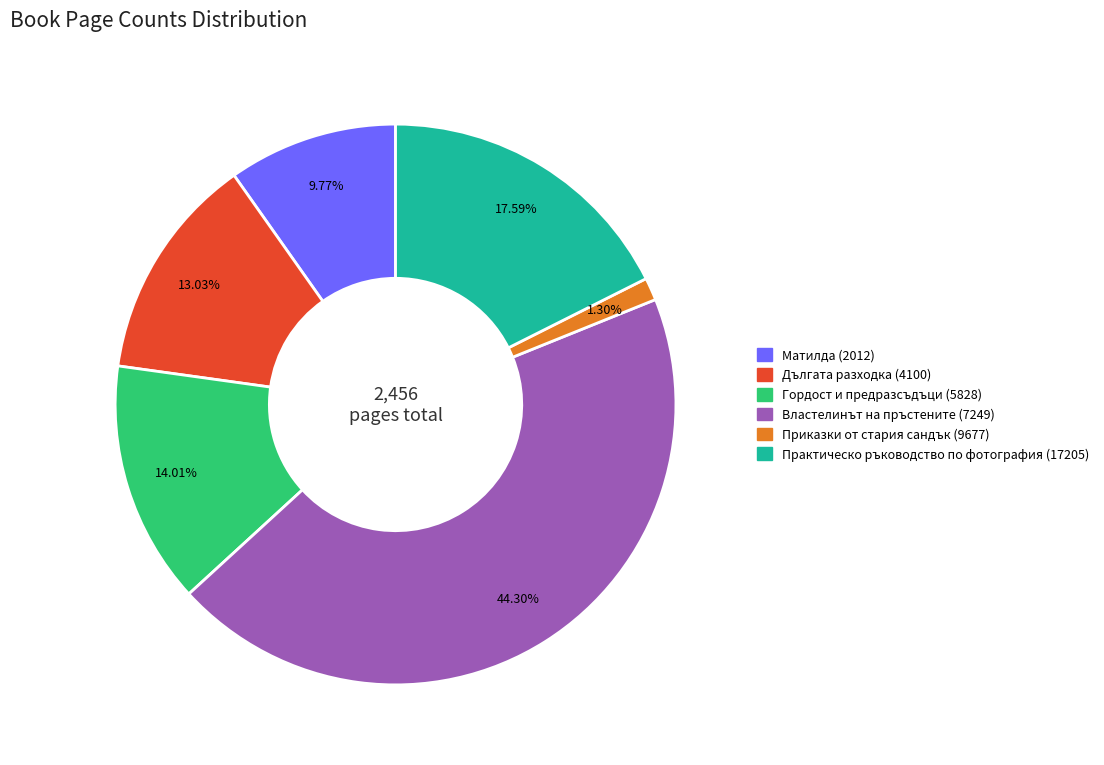

Rank the categories by value from lowest to highest.

Приказки от стария сандък (9677), Матилда (2012), Дългата разходка (4100), Гордост и предразсъдъци (5828), Практическо ръководство по фотография (17205), Властелинът на пръстените (7249)